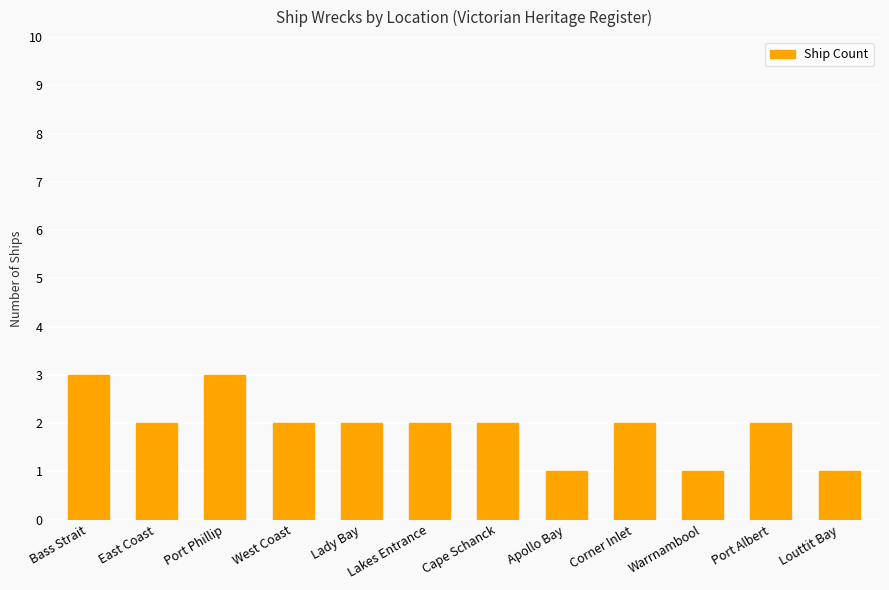

Reading left to right, transcribe all the data shown in this chart.

3	2	3	2	2	2	2	1	2	1	2	1